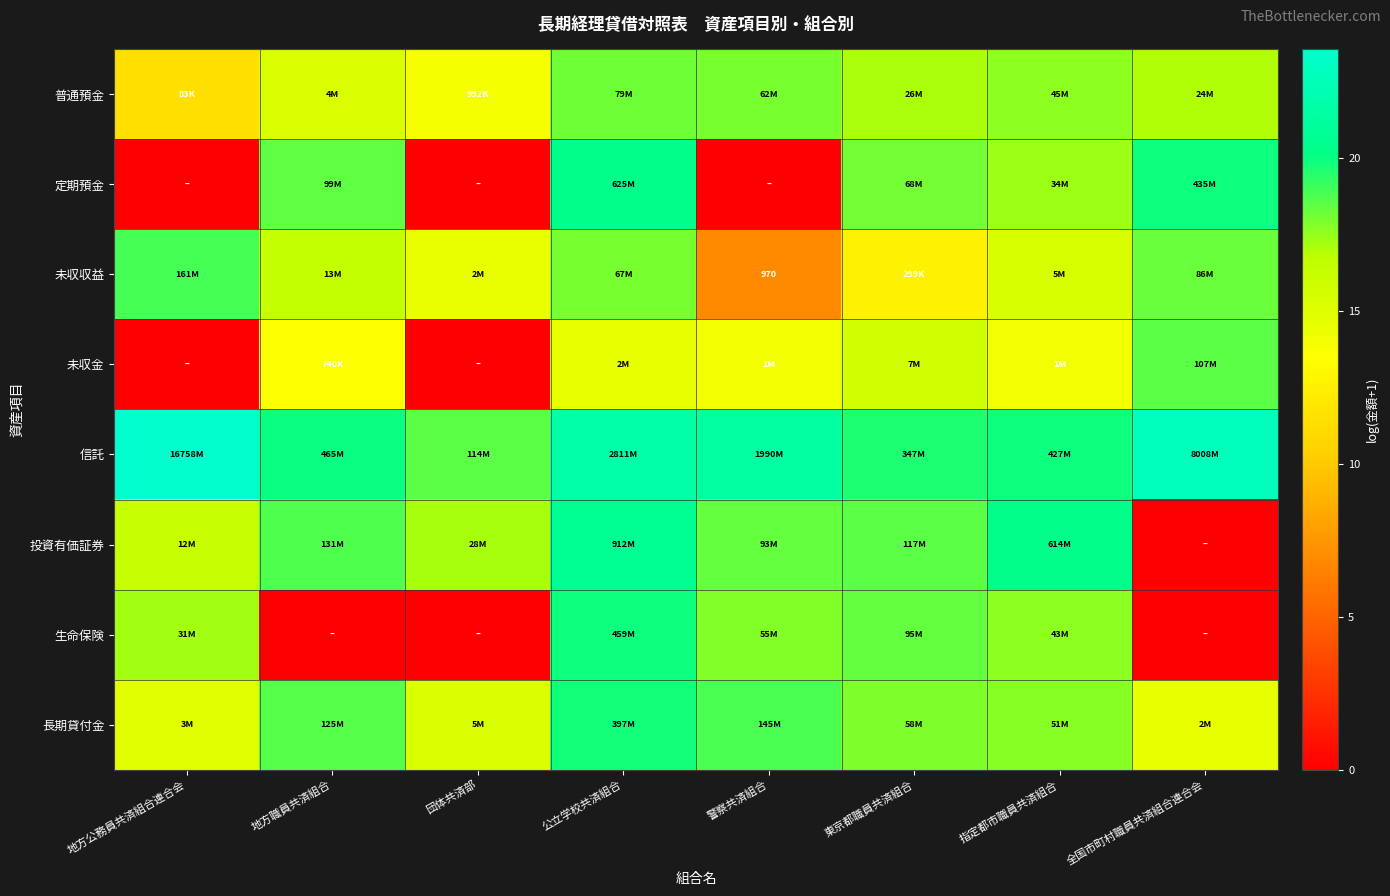

How many values in the 生命保険 series exceed 17?

5